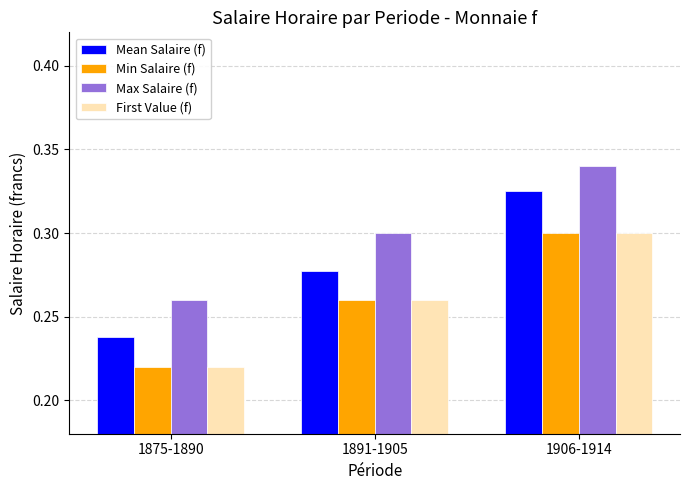

The First Value (f) series shows 0.4 at 1906-1914. True or false?

False